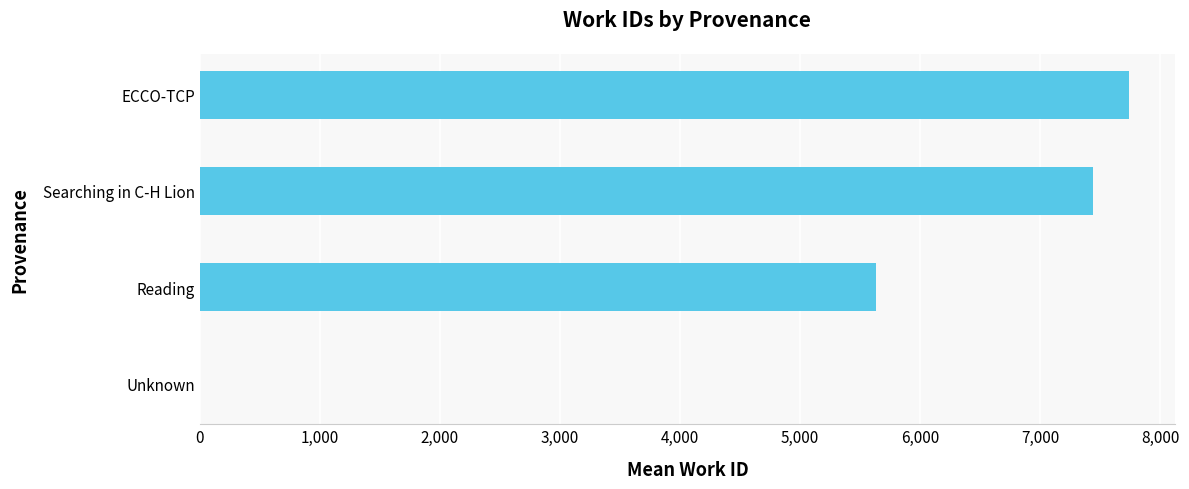

The value at Reading is 5637. True or false?

True